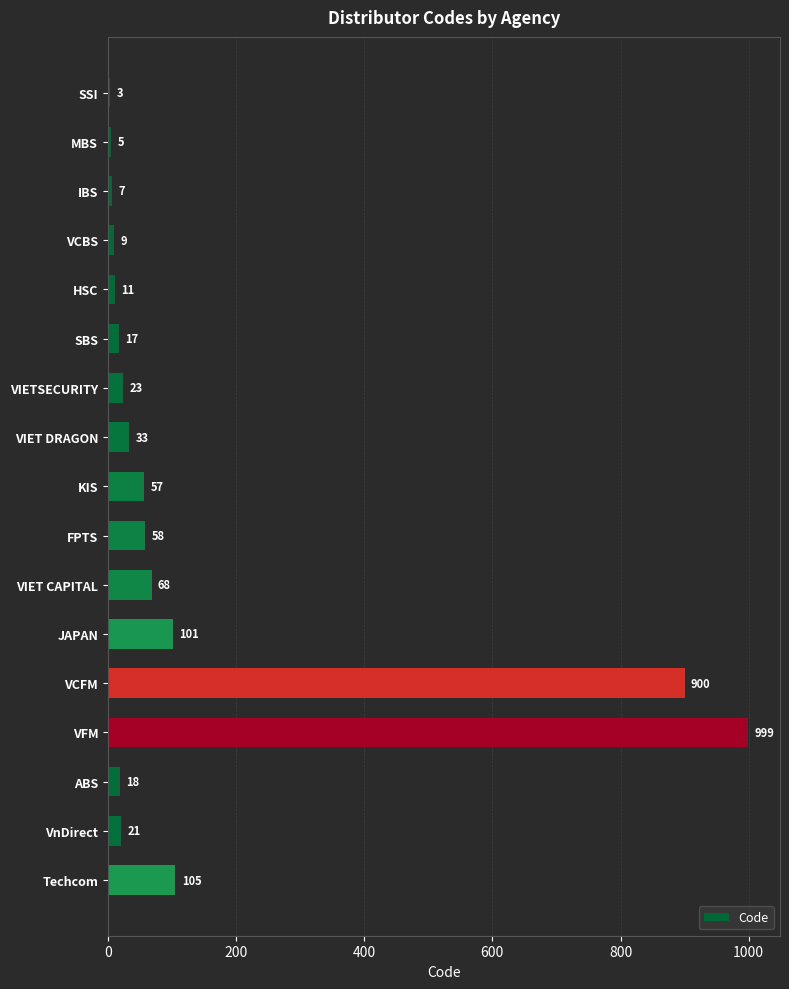

Are the bars horizontal?

Yes